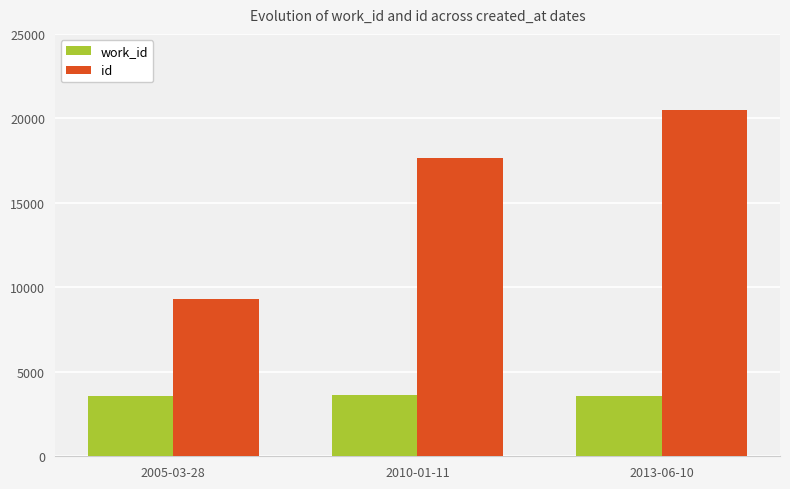

What value does the id series have at 2010-01-11, to the nearest 50?

17650